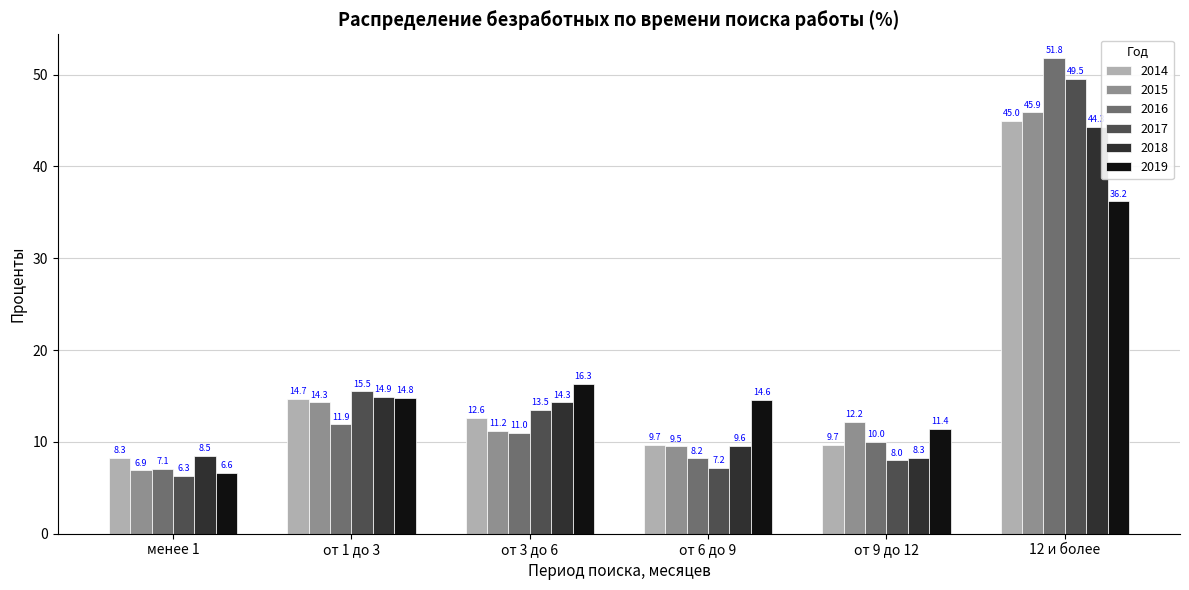

What value does the 2019 series have at от 3 до 6?

16.3